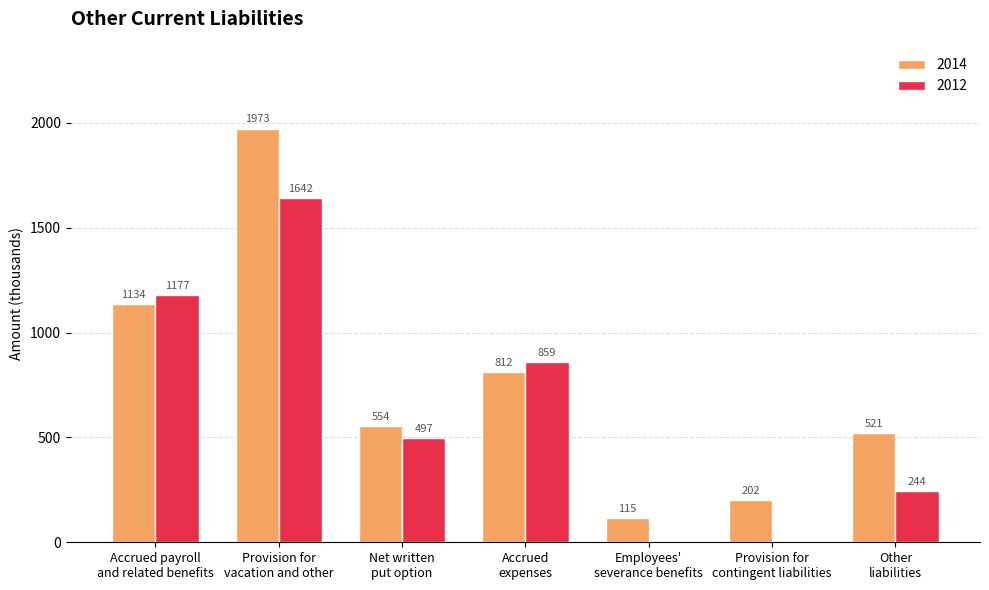

Which series has the largest total across all categories?

2014